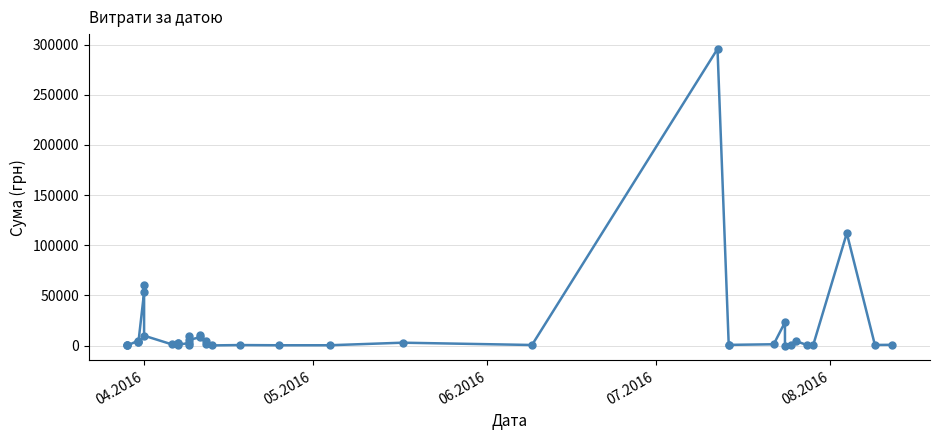

Is this an area chart (filled region under the line)?

No